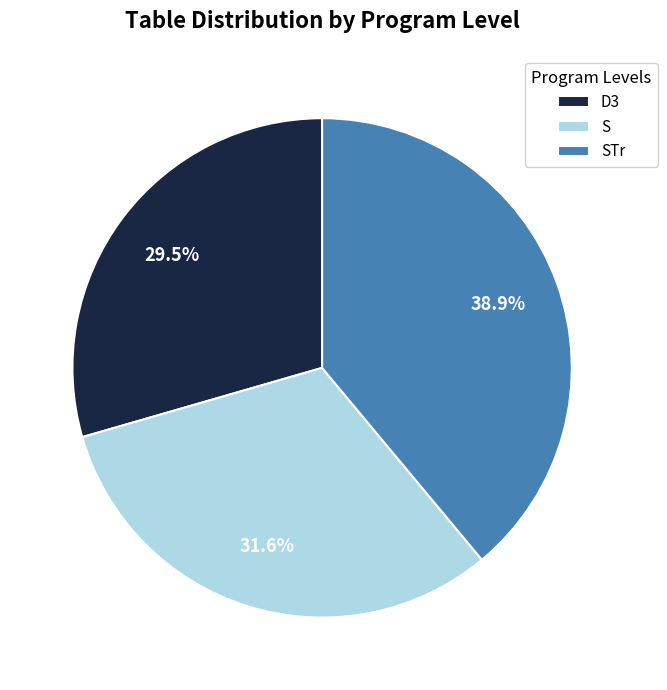

What percentage do S and D3 together represent?

61.1%